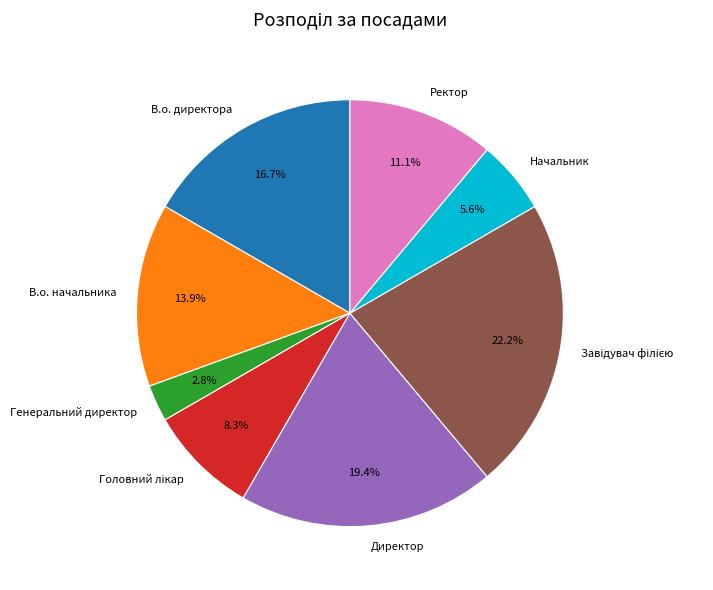

To the nearest percent, what percentage of the pie is Директор?

19%